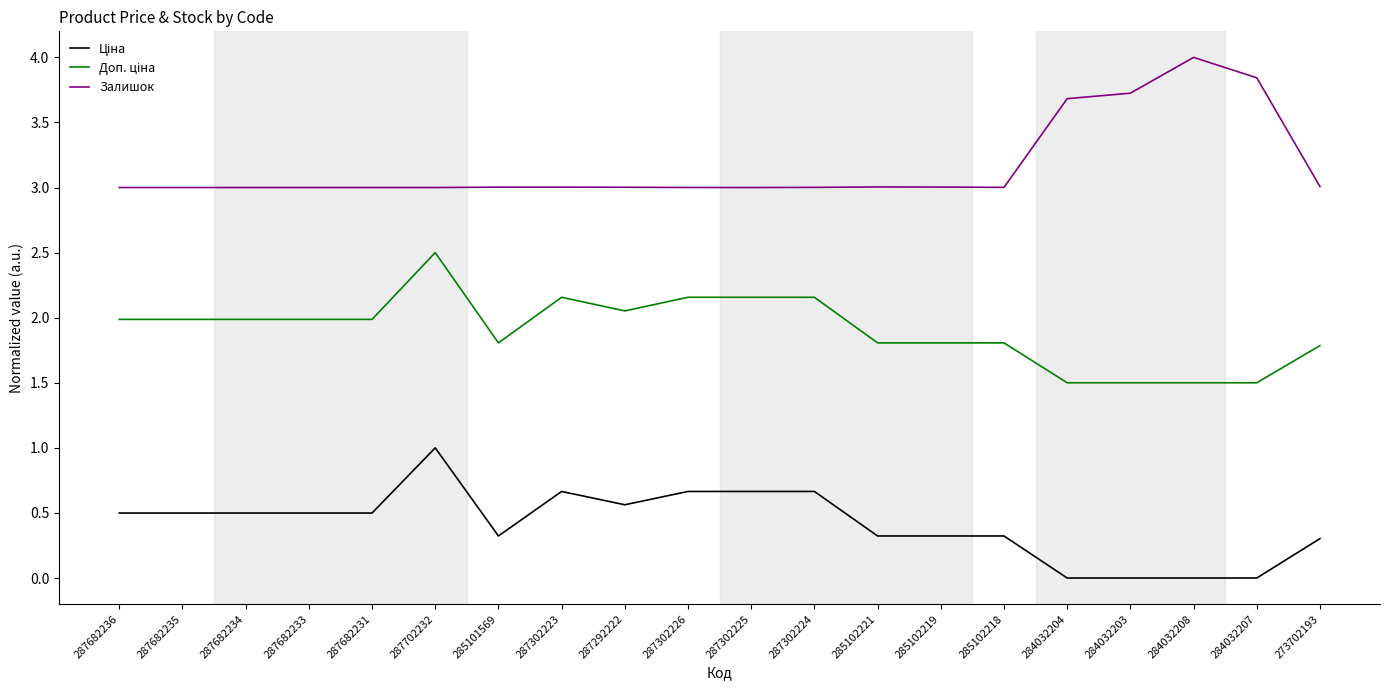

What position from the right is 284032204?

5